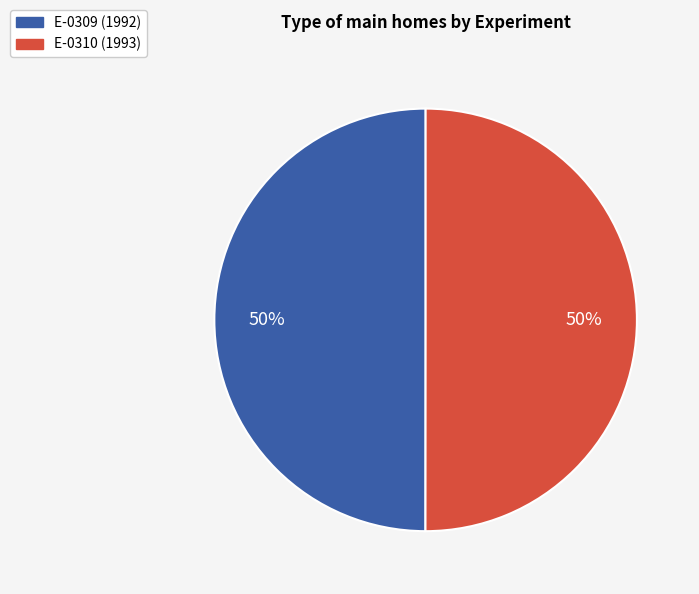

Approximately how many times larger is the value at E-0309 compared to E-0310?

1.0